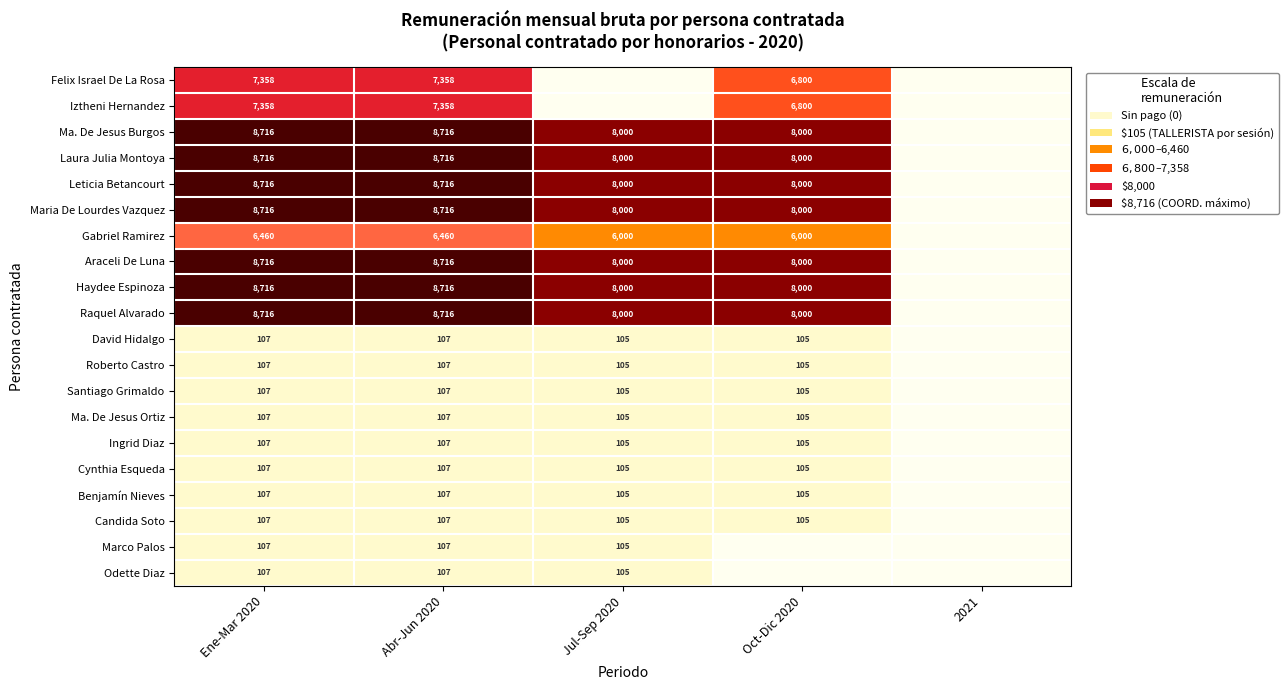

Is it true that Felix Israel De La Rosa equals 7358 at Abr-Jun 2020?

True